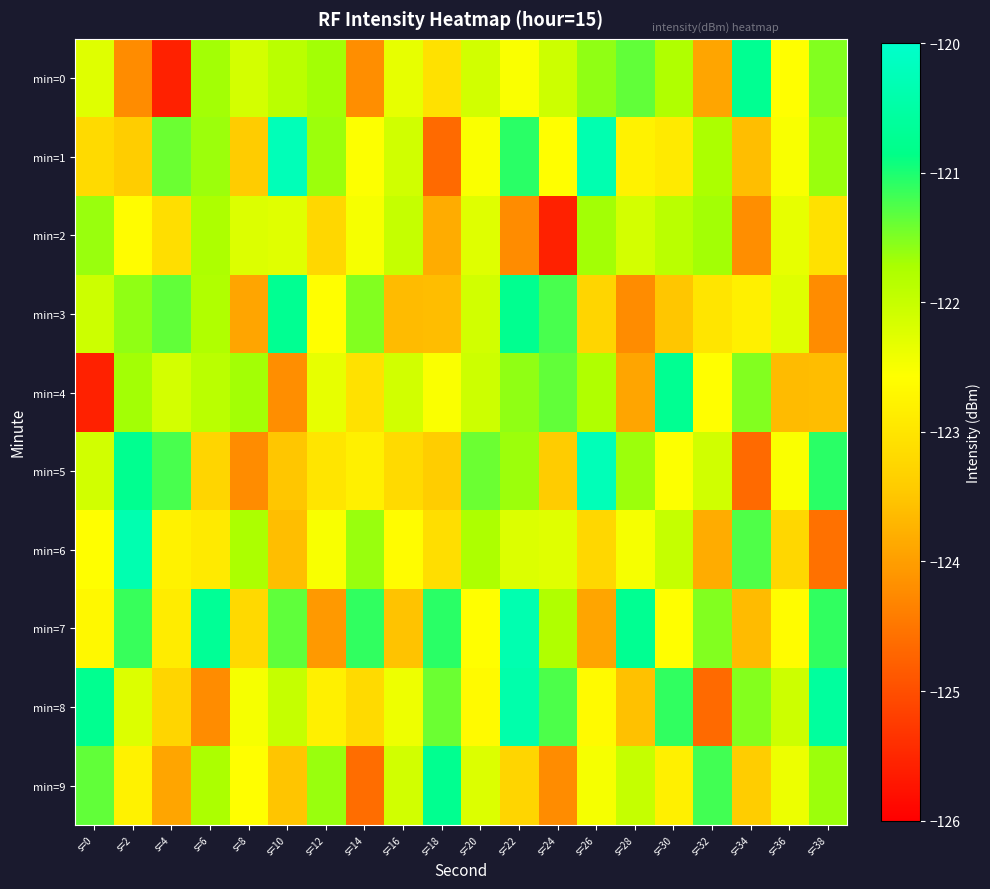

Which series has the largest total across all categories?

min=7